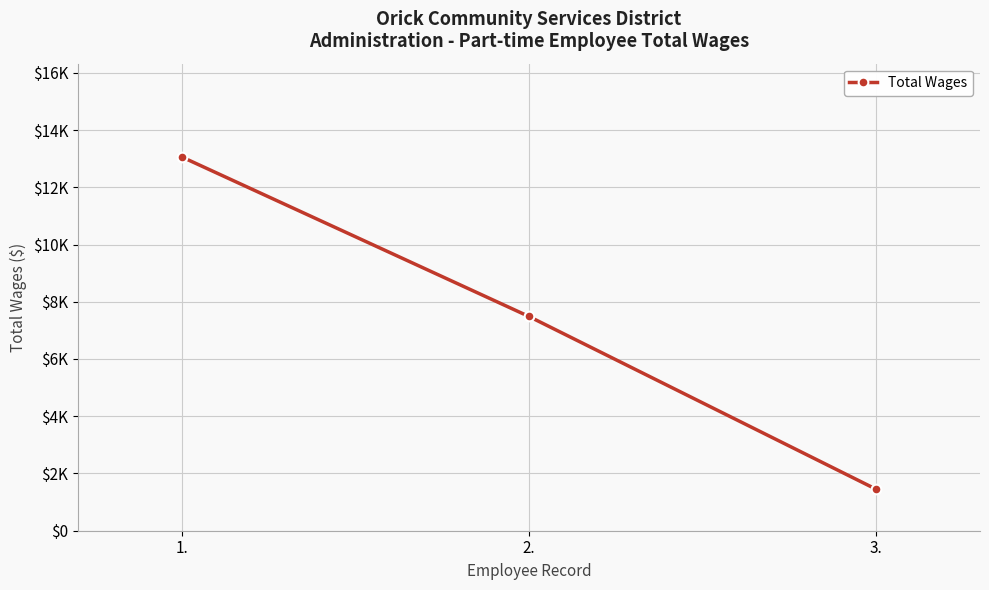

Reading left to right, transcribe all the data shown in this chart.

13055	7485	1453